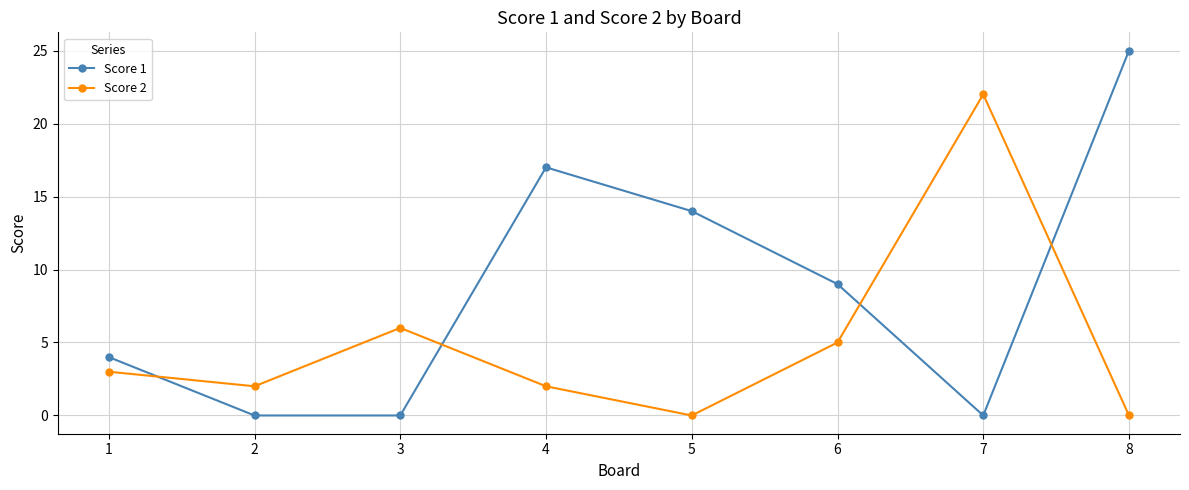

Which series has the largest range (max minus min)?

Score 1